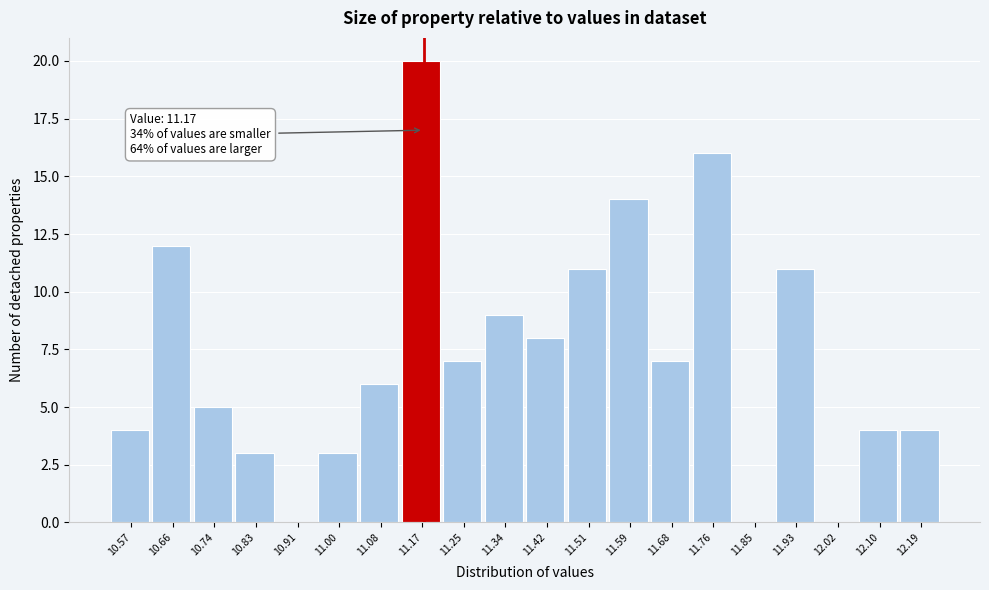

Which range on the x-axis has the tallest bar?

11.125 to 11.210